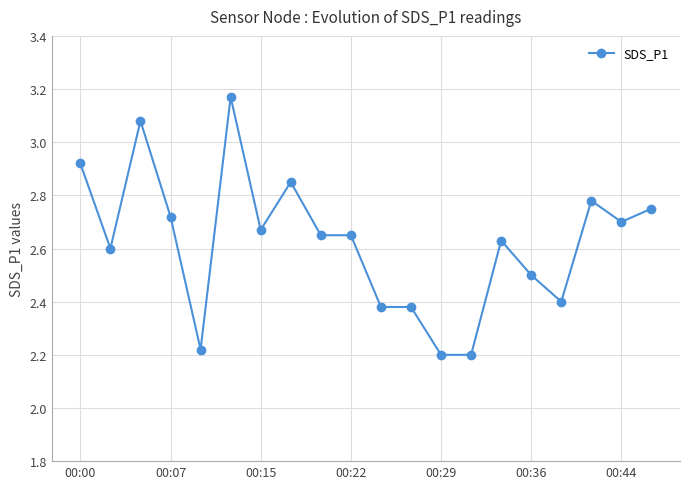

What is the sum of all values?

52.5